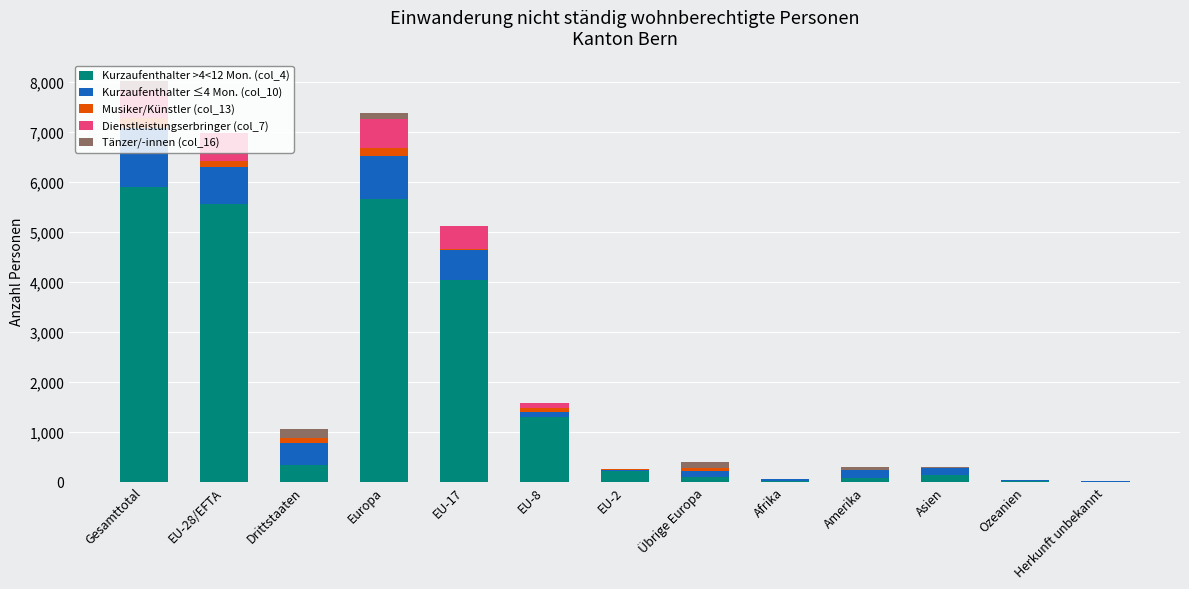

At which label does Kurzaufenthalter >4<12 Mon. (col_4) reach its peak?

Gesamttotal